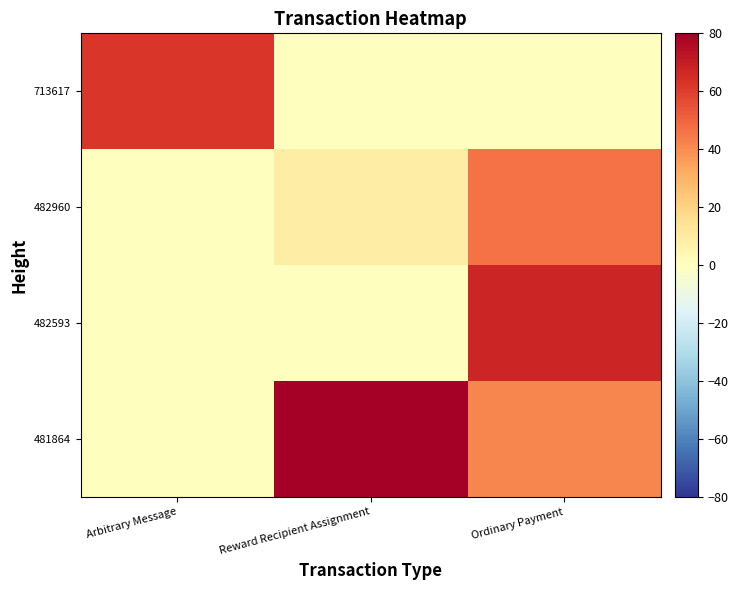

Count the number of data series in this chart.

4